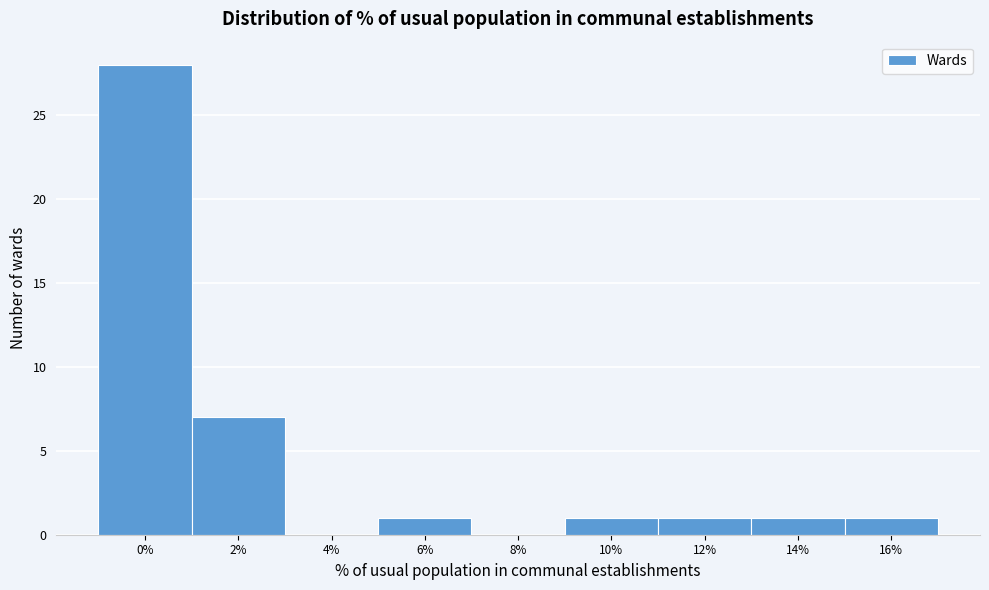

Reading left to right, extract all data points from this chart.

0%=28	2%=7	4%=0	6%=1	8%=0	10%=1	12%=1	14%=1	16%=1